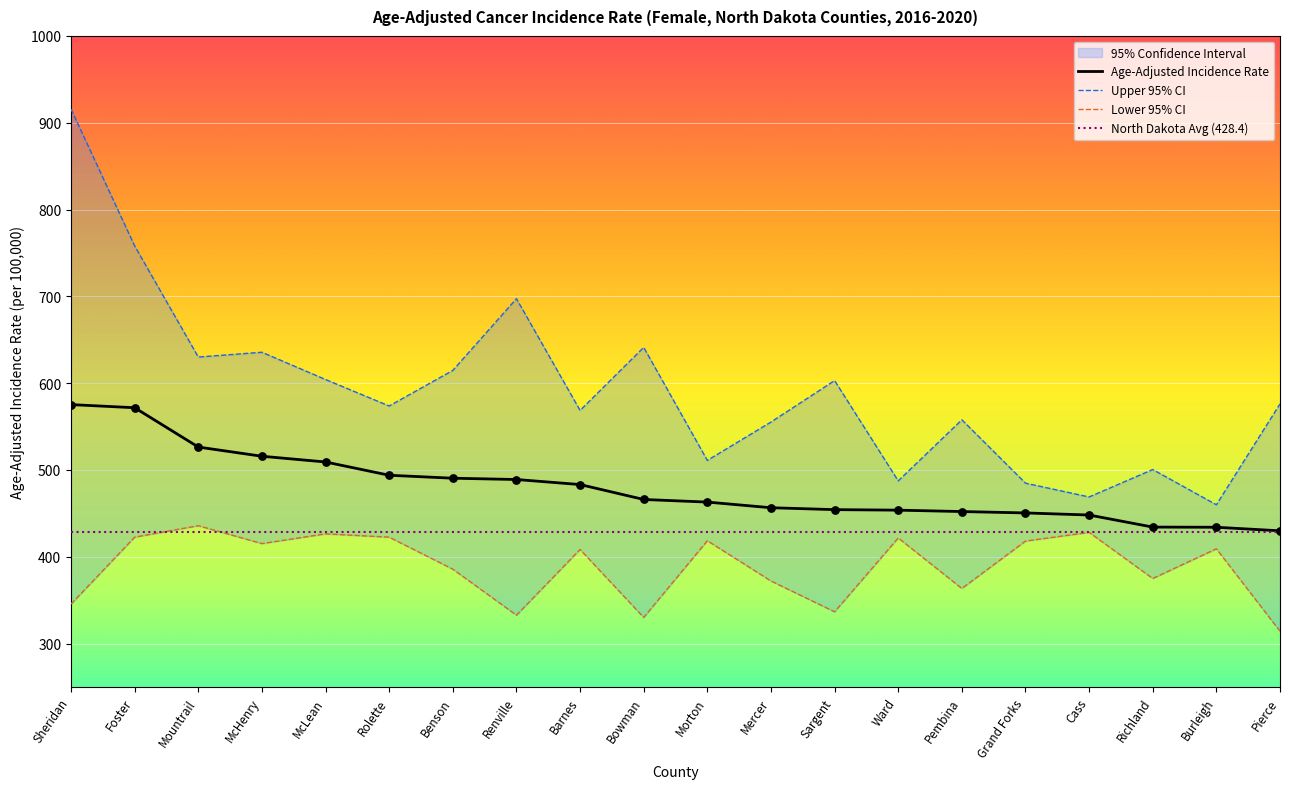

At which category is the sum across all series the highest?

Sheridan